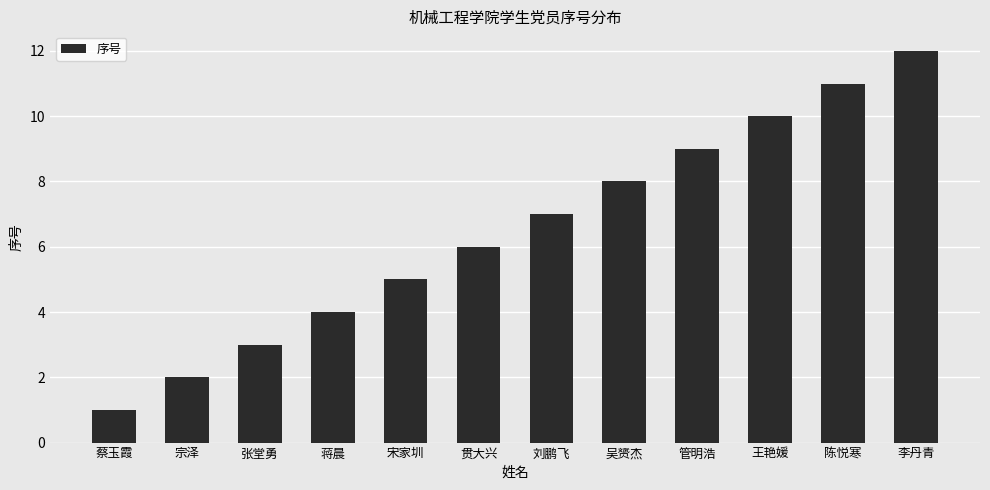

What position from the left is 王艳媛?

10